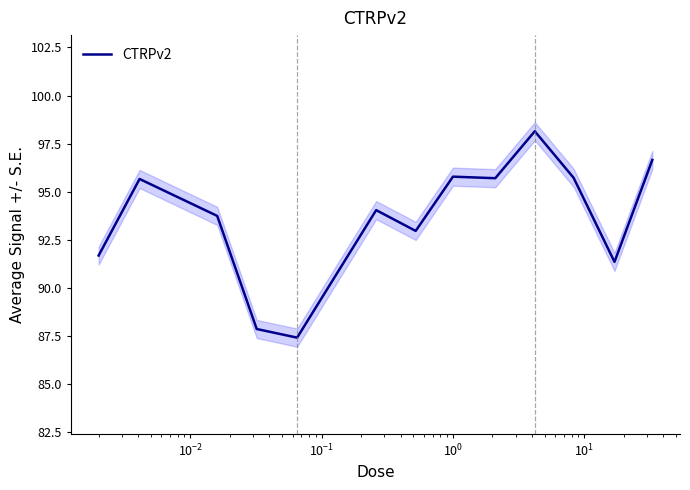

What is the difference between the maximum and second lowest values?

10.3